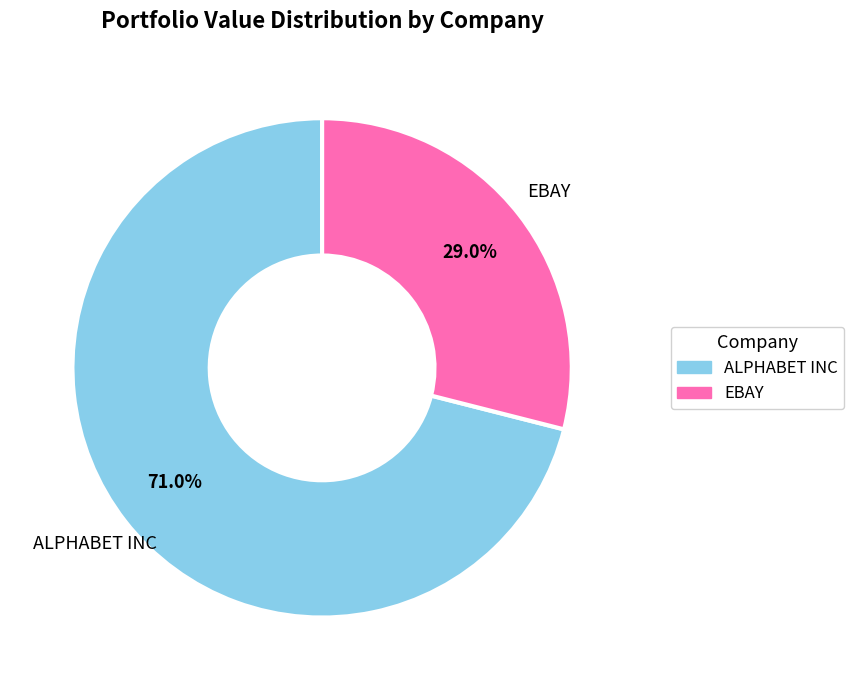

What percentage is the ALPHABET INC slice, to the nearest percent?

71%